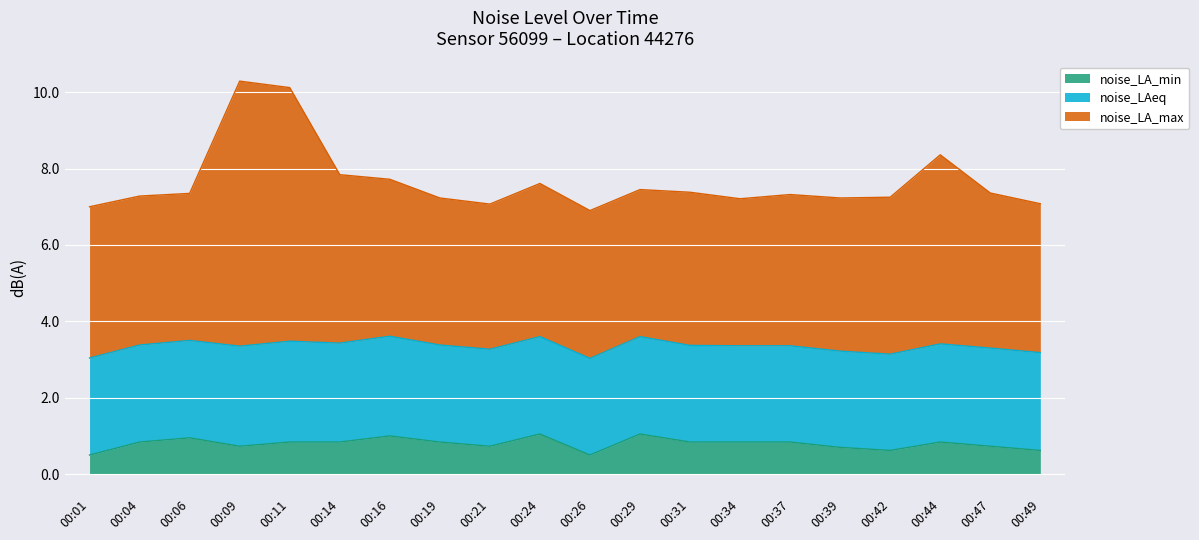

What is the total value across all series at 00:11?

10.1